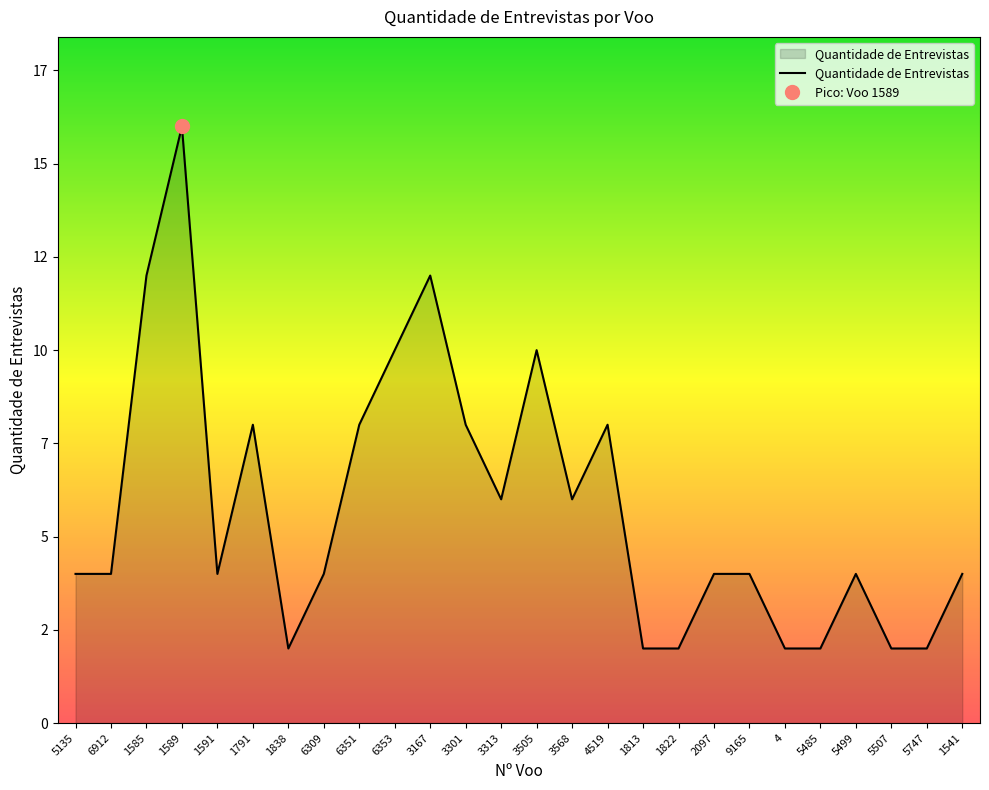

What is the ratio of the value at 3301 to the value at 1585?

0.7